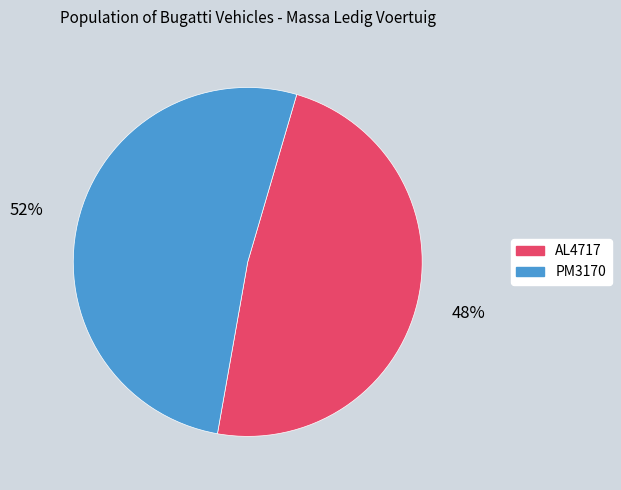

How many segments does this pie chart have?

2